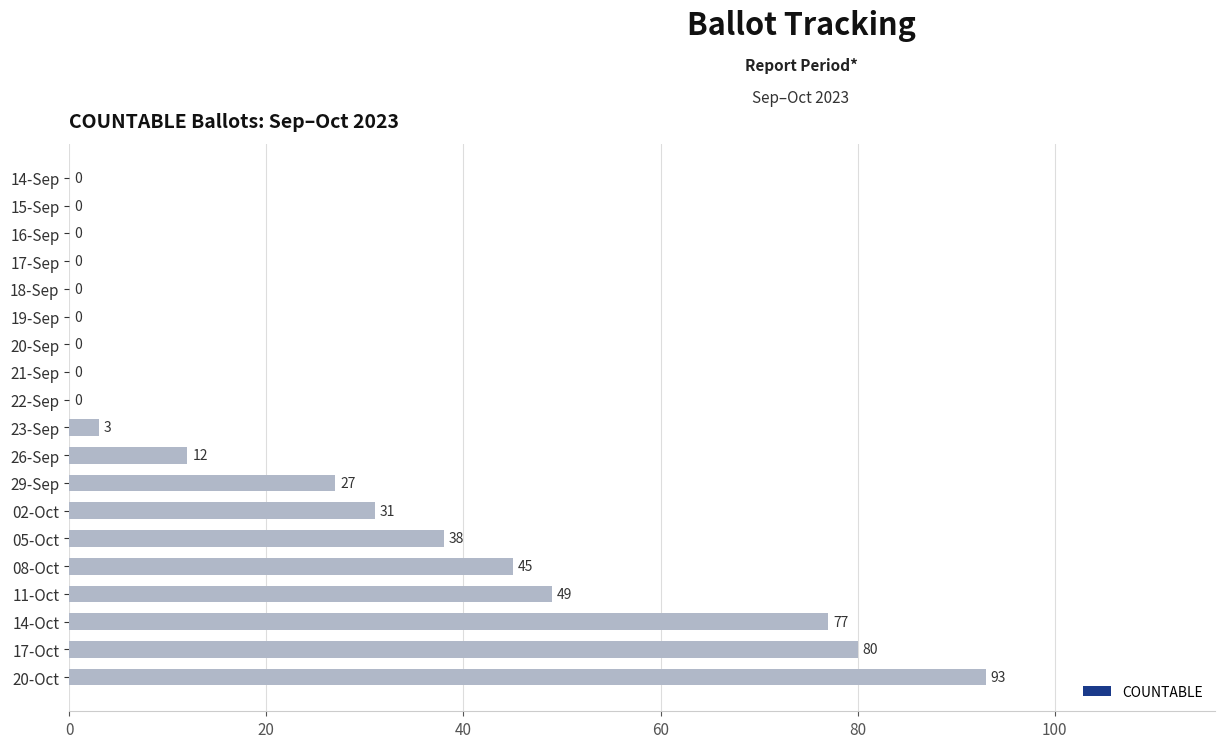

Reading top to bottom, list all the values displayed in this chart.

14-Sep=0	15-Sep=0	16-Sep=0	17-Sep=0	18-Sep=0	19-Sep=0	20-Sep=0	21-Sep=0	22-Sep=0	23-Sep=3	26-Sep=12	29-Sep=27	02-Oct=31	05-Oct=38	08-Oct=45	11-Oct=49	14-Oct=77	17-Oct=80	20-Oct=93